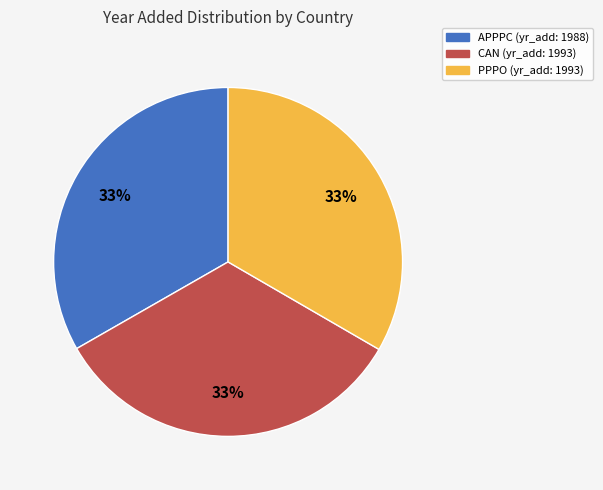

To the nearest percent, what portion does PPPO represent?

33%